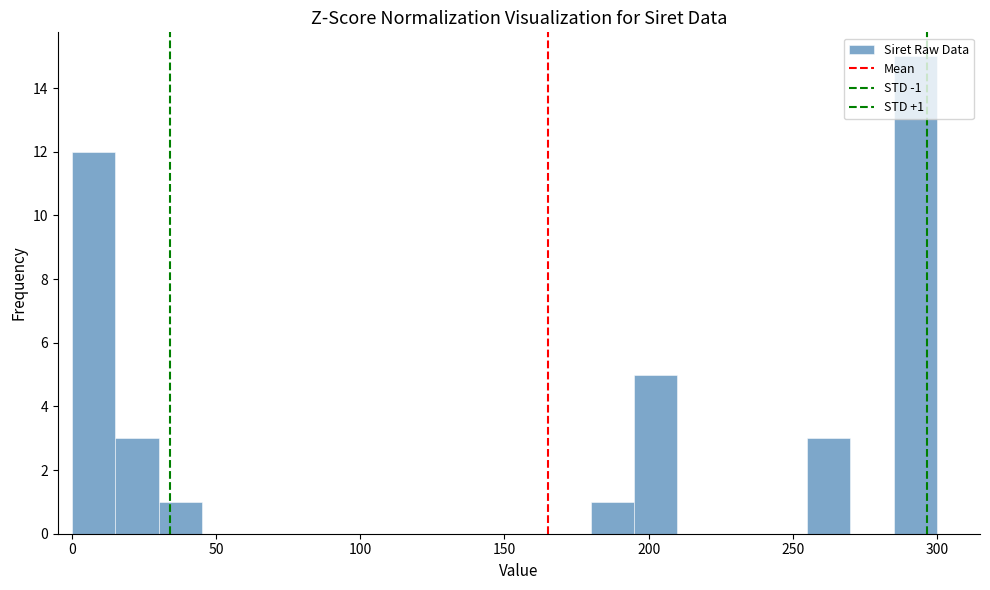

Read against the x-axis, roughly where is the centre of the tallest bar?

295